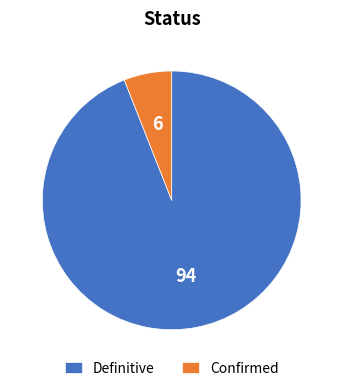

Is it true that Definitive is 83% of the pie?

False